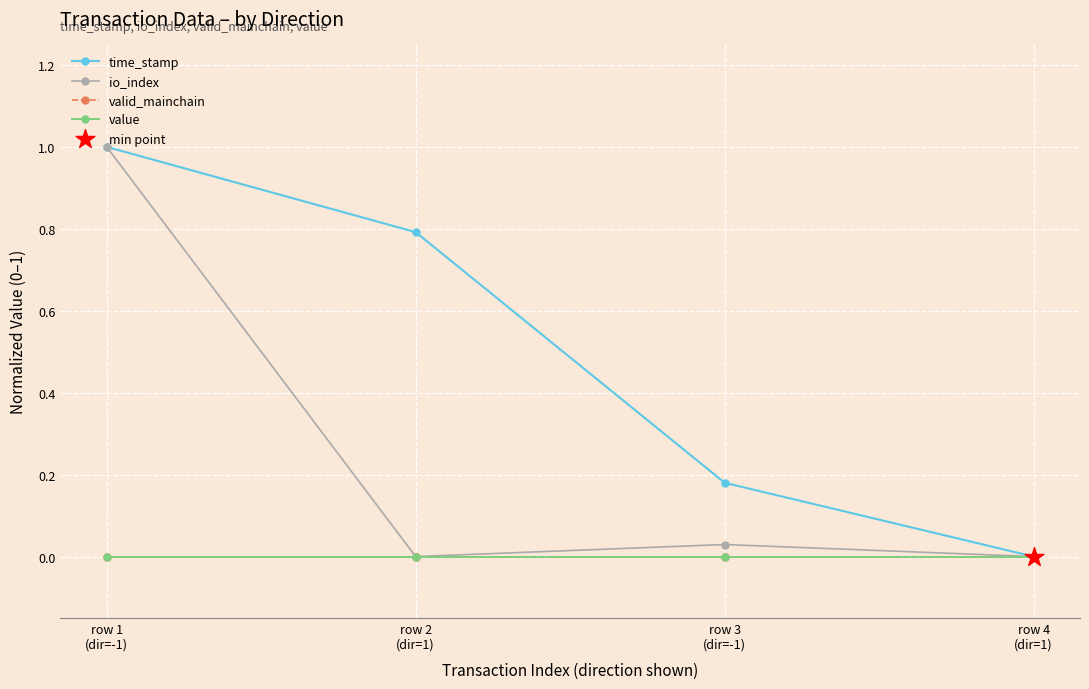

Which series has the largest total across all categories?

time_stamp